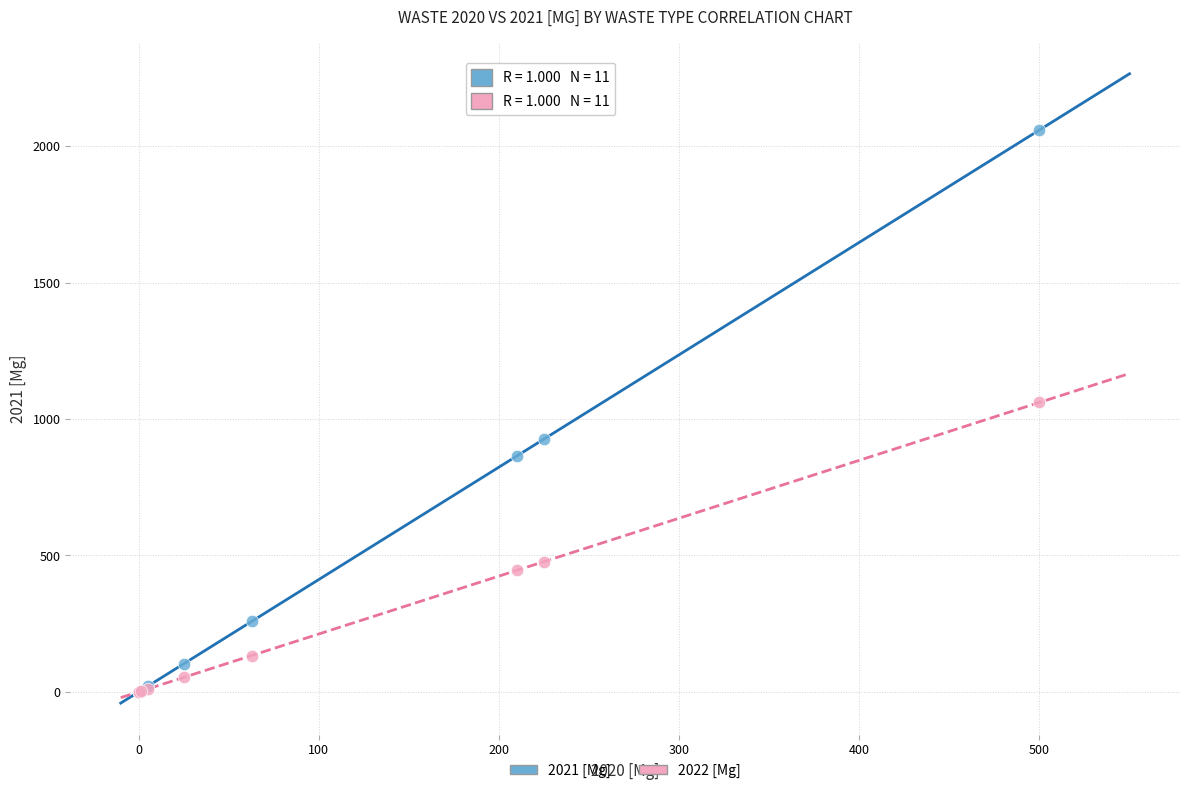

Across all series, what Y value is closest to 1030?

1061.0